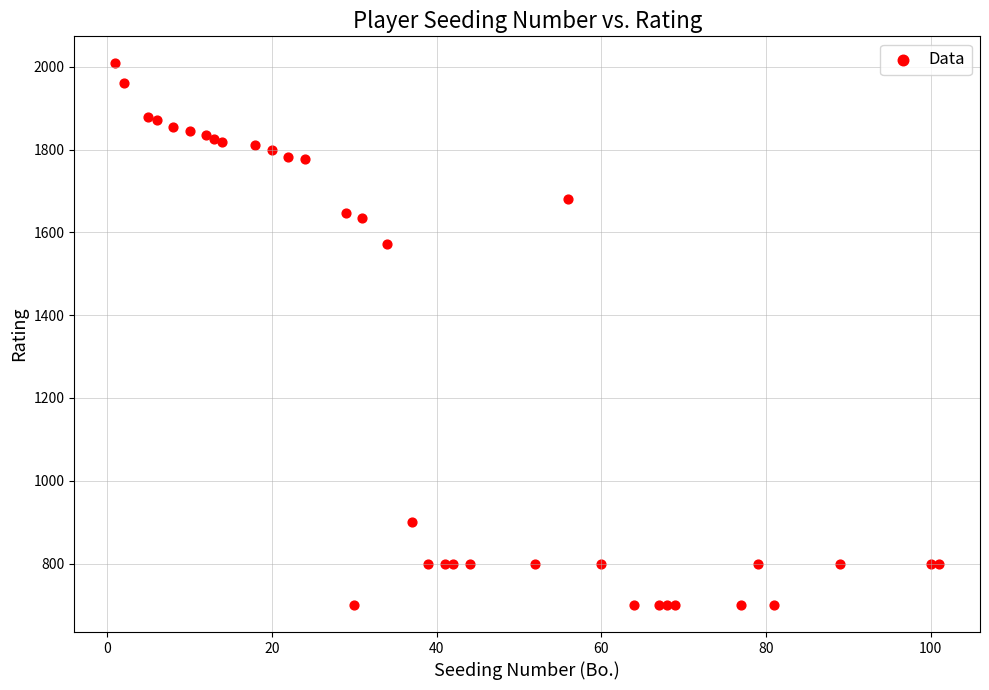

What Y value in the scatter plot is closest to 1354?

1572